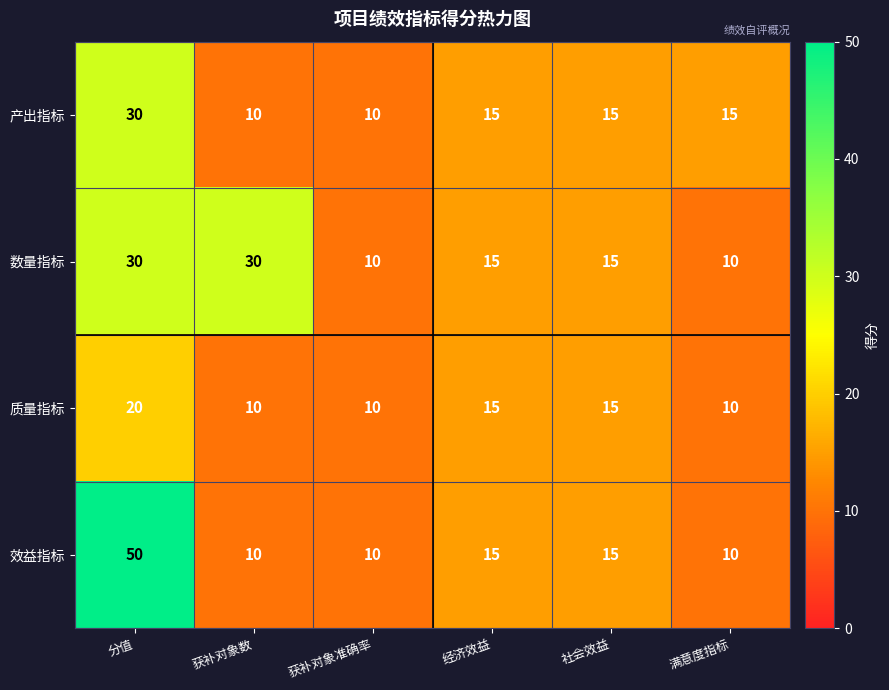

What is the greatest value displayed?

50